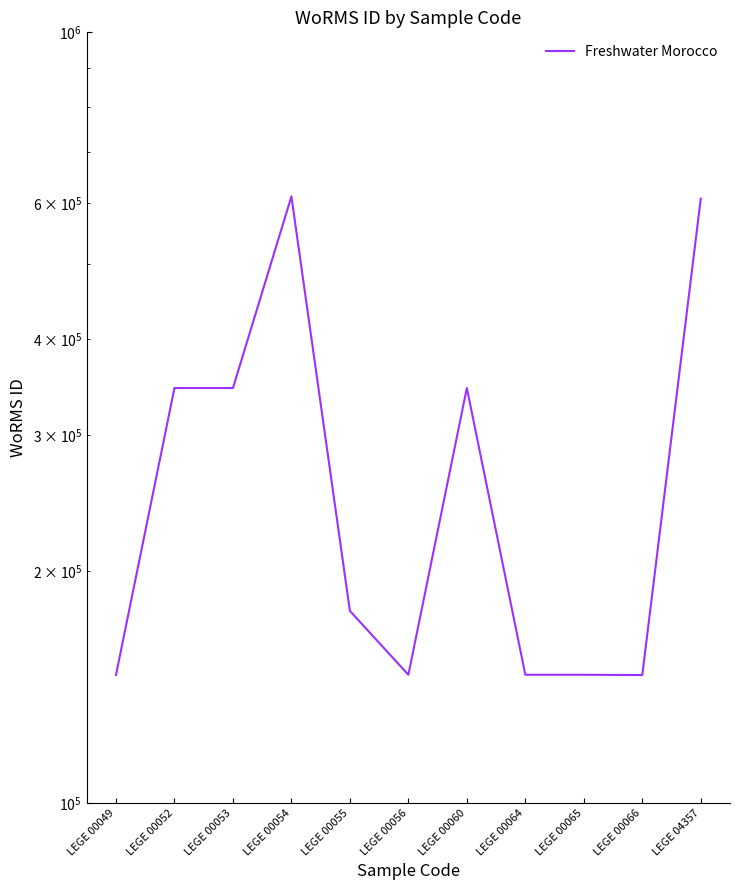

How many data points does each series have?

11